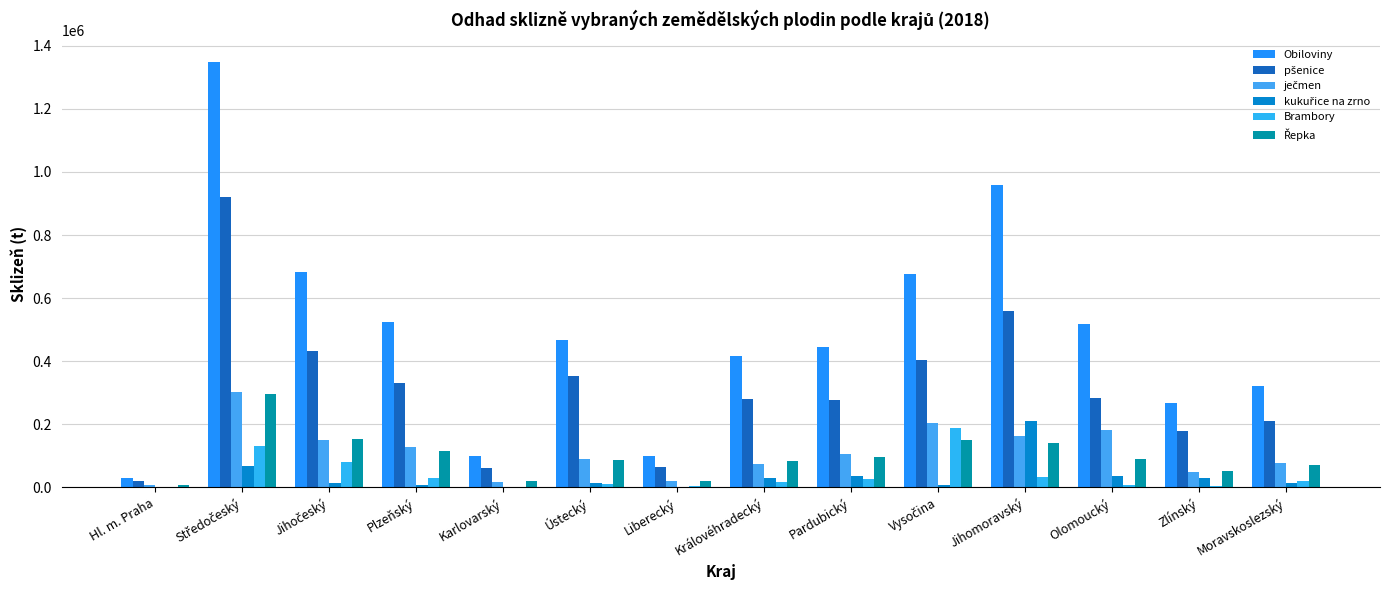

List the series in order of their peak value, highest first.

Obiloviny, pšenice, ječmen, Řepka, kukuřice na zrno, Brambory